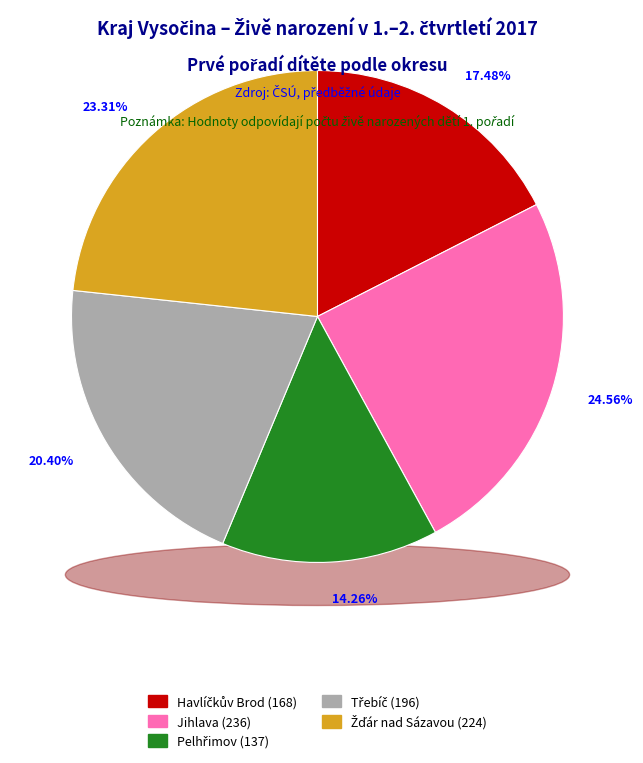

Rank the categories by value from highest to lowest.

Jihlava, Žďár nad Sázavou, Třebíč, Havlíčkův Brod, Pelhřimov